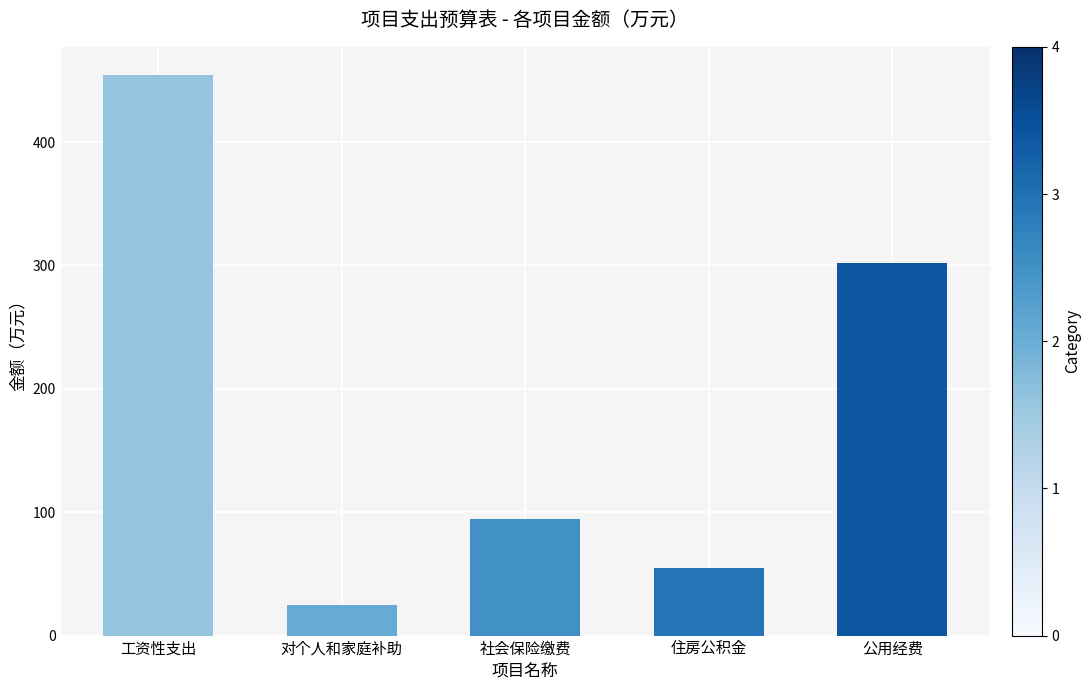

Is it true that the value at 对个人和家庭补助 is 39.8?

False